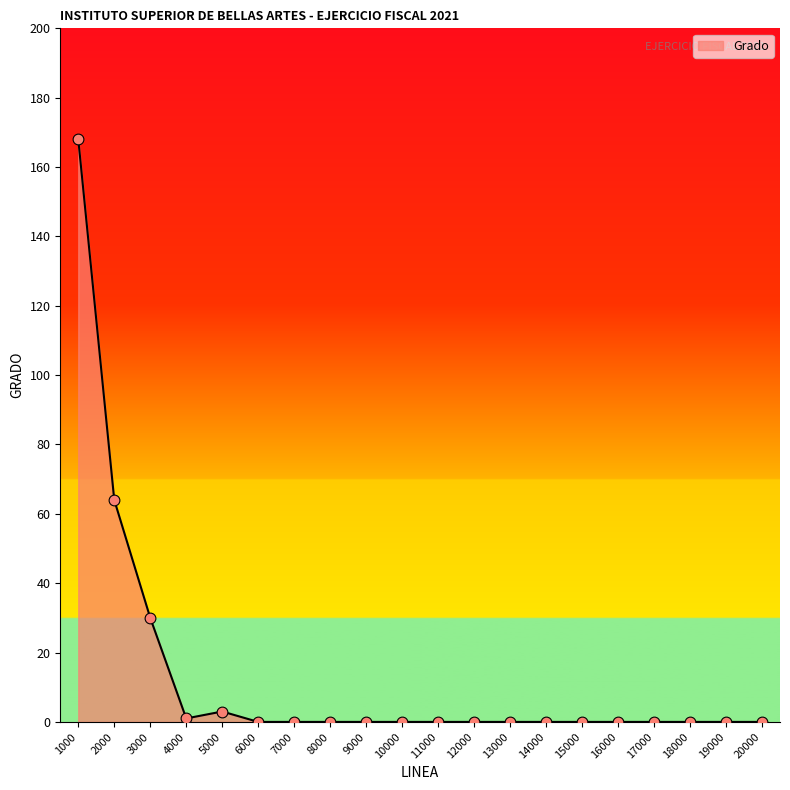

What is the change in value from 3000 to 6000?

-30